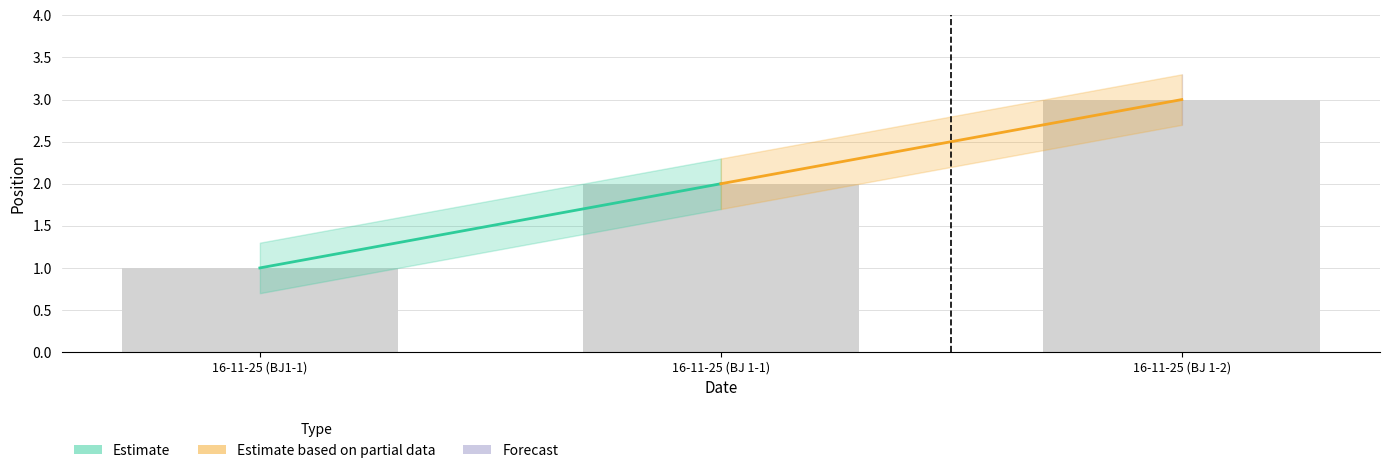

List the labels in order of value, smallest first.

16-11-25 (BJ1-1), 16-11-25 (BJ 1-1), 16-11-25 (BJ 1-2)